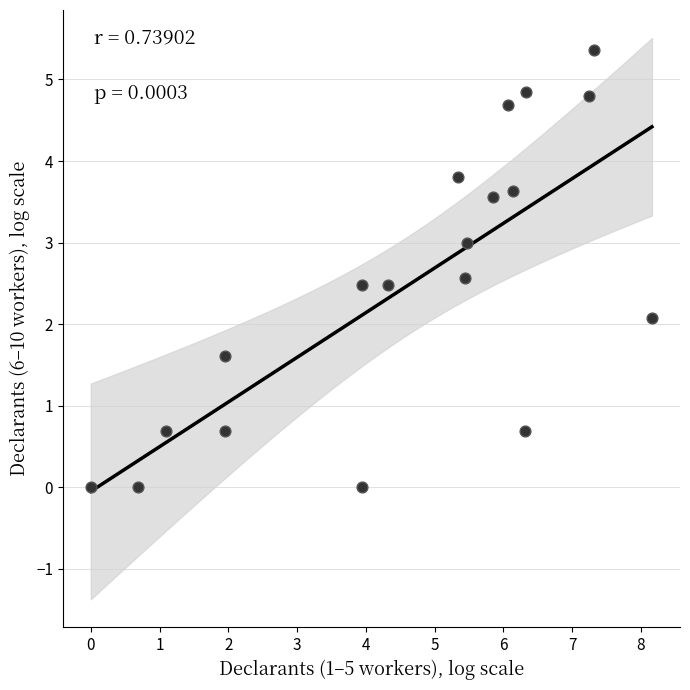

What is the range of Y values (max minus min)?

5.4